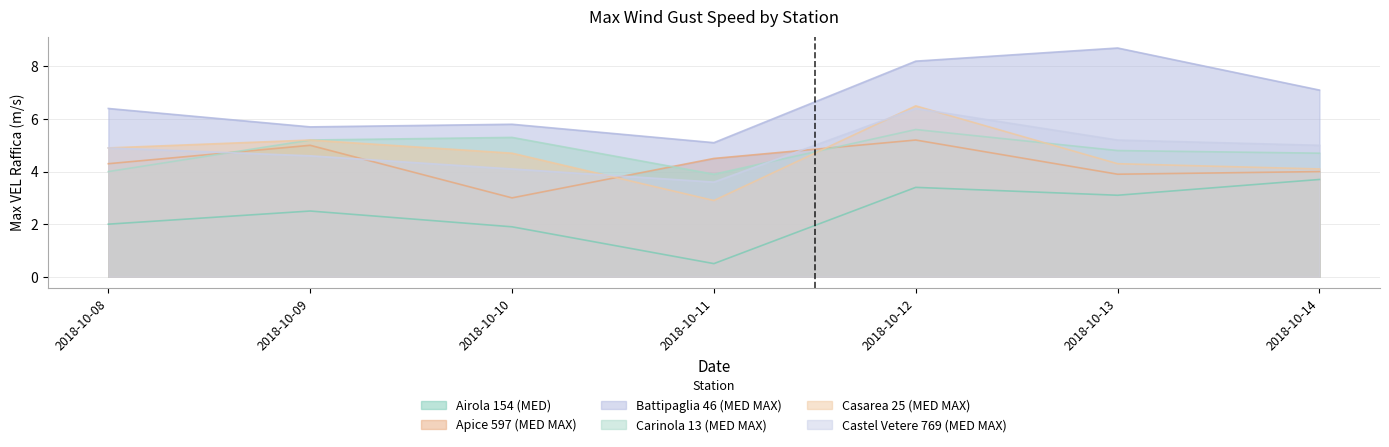

What is the difference between the highest and lowest values at 2018-10-09?

3.2